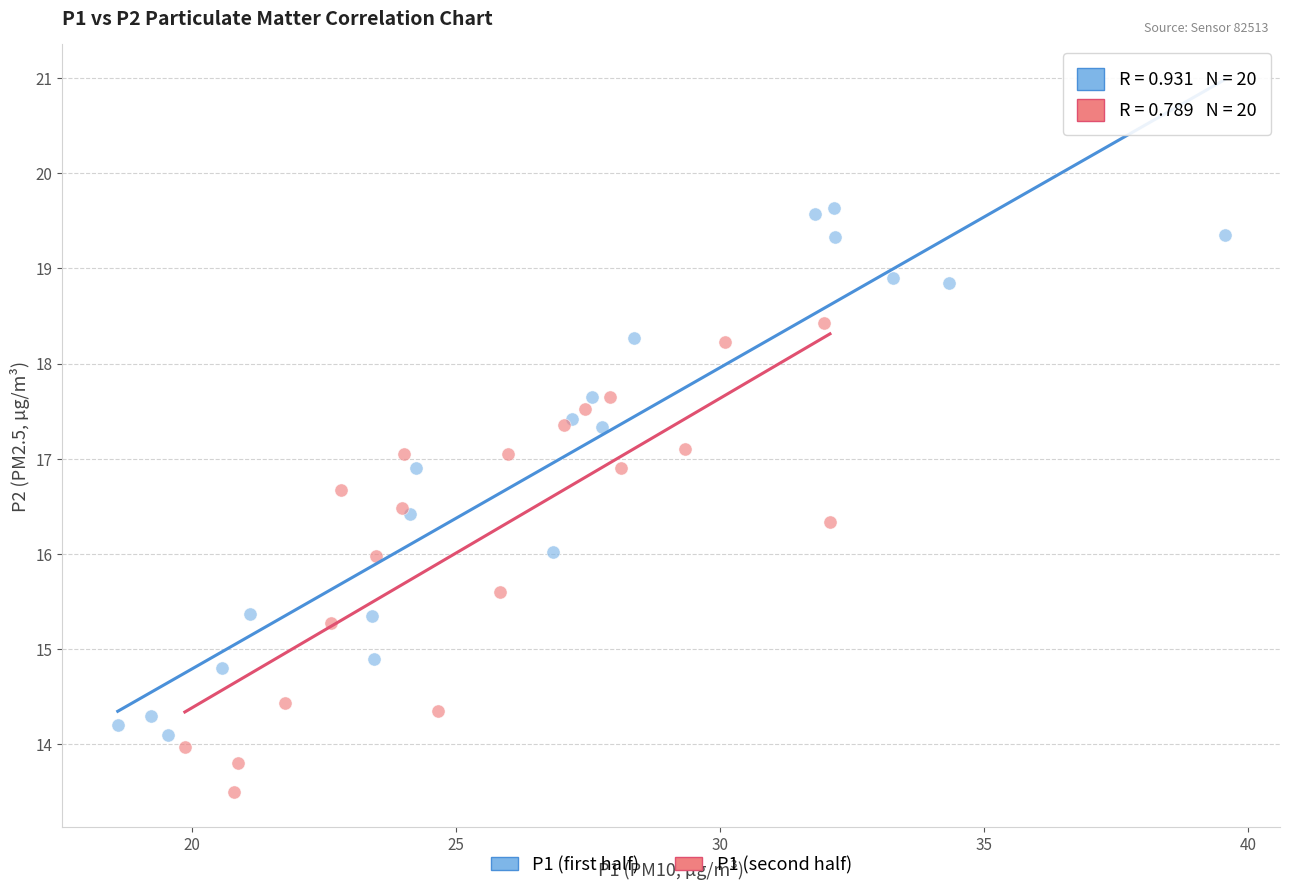

Which series contains the highest Y value?

P1 (first half)